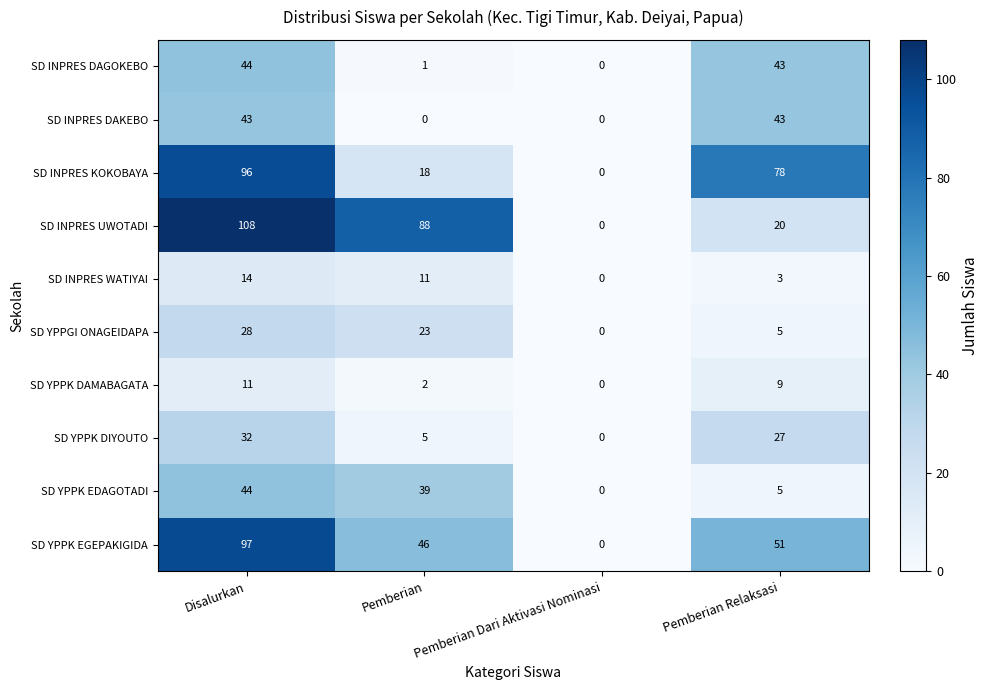

Read the SD INPRES UWOTADI value at Pemberian Relaksasi.

20